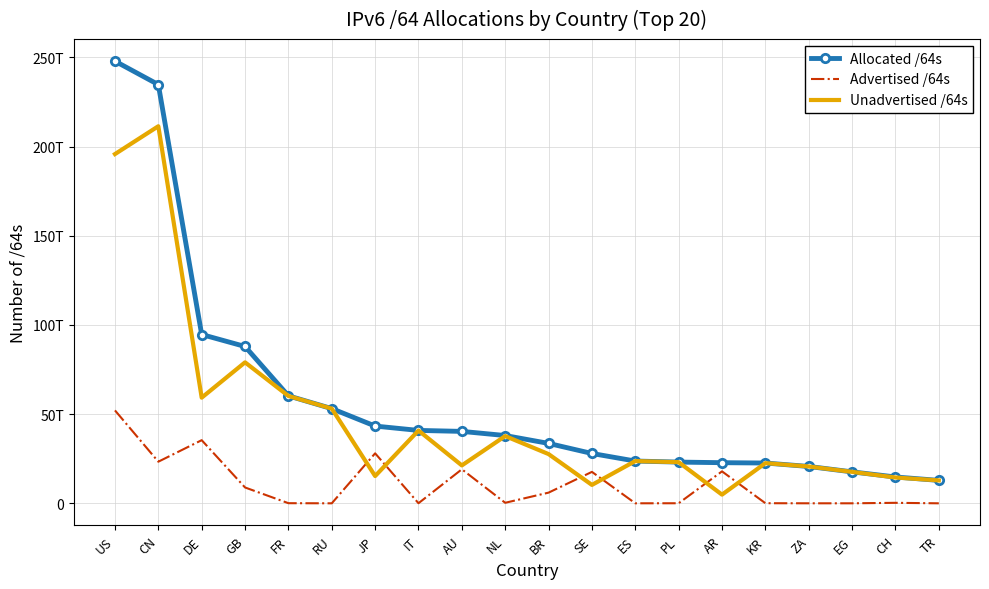

What are all the series names shown in the legend?

Allocated /64s, Advertised /64s, Unadvertised /64s